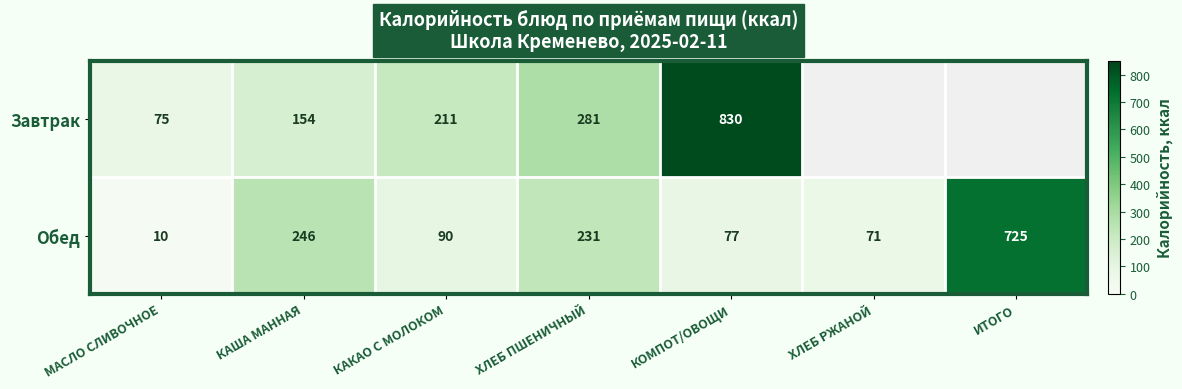

At which label does Обед reach its peak?

ИТОГО